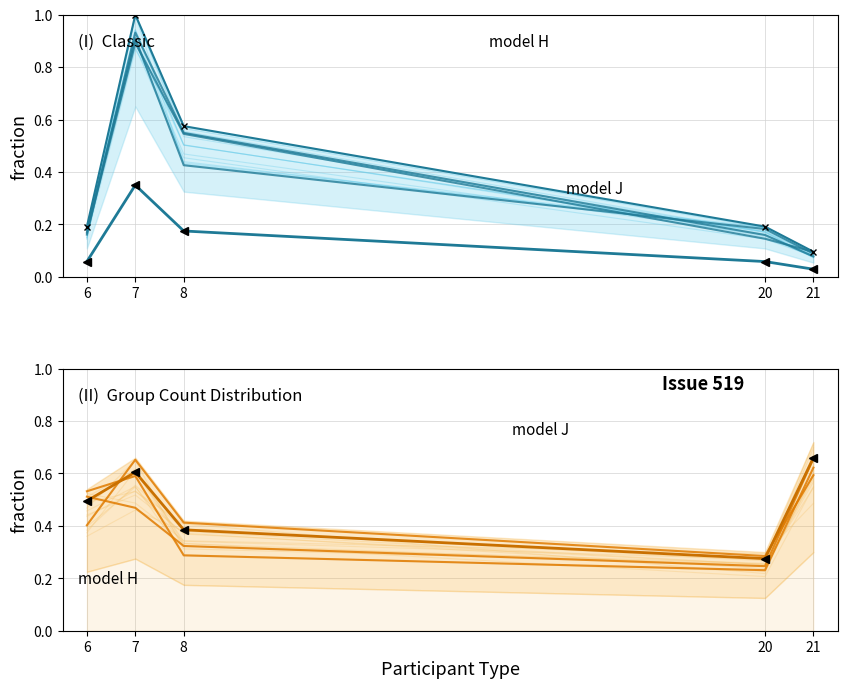

Between which two adjacent categories do model H and model J first intersect?

6 and 7